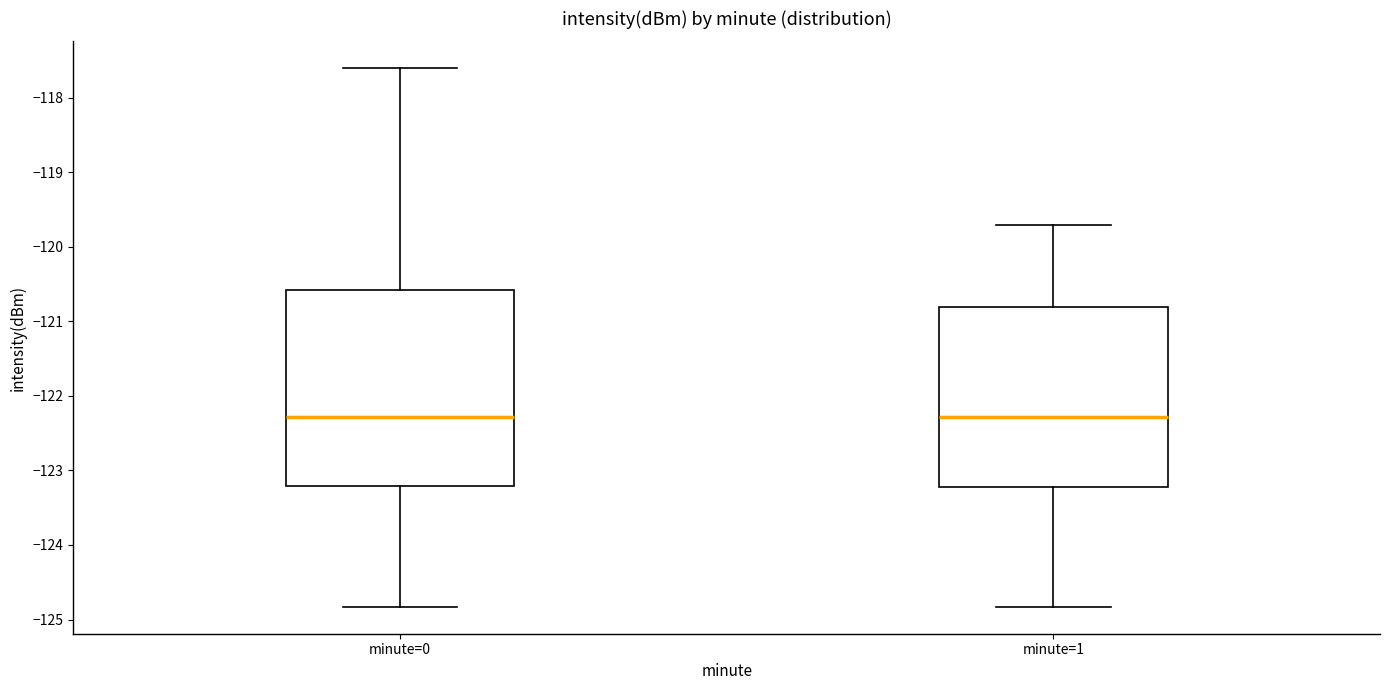

Where does the lower whisker of the box for minute=0 end on the y-axis? The values are not printed on the chart, so give them approximately, as read against the axis.

-124.8